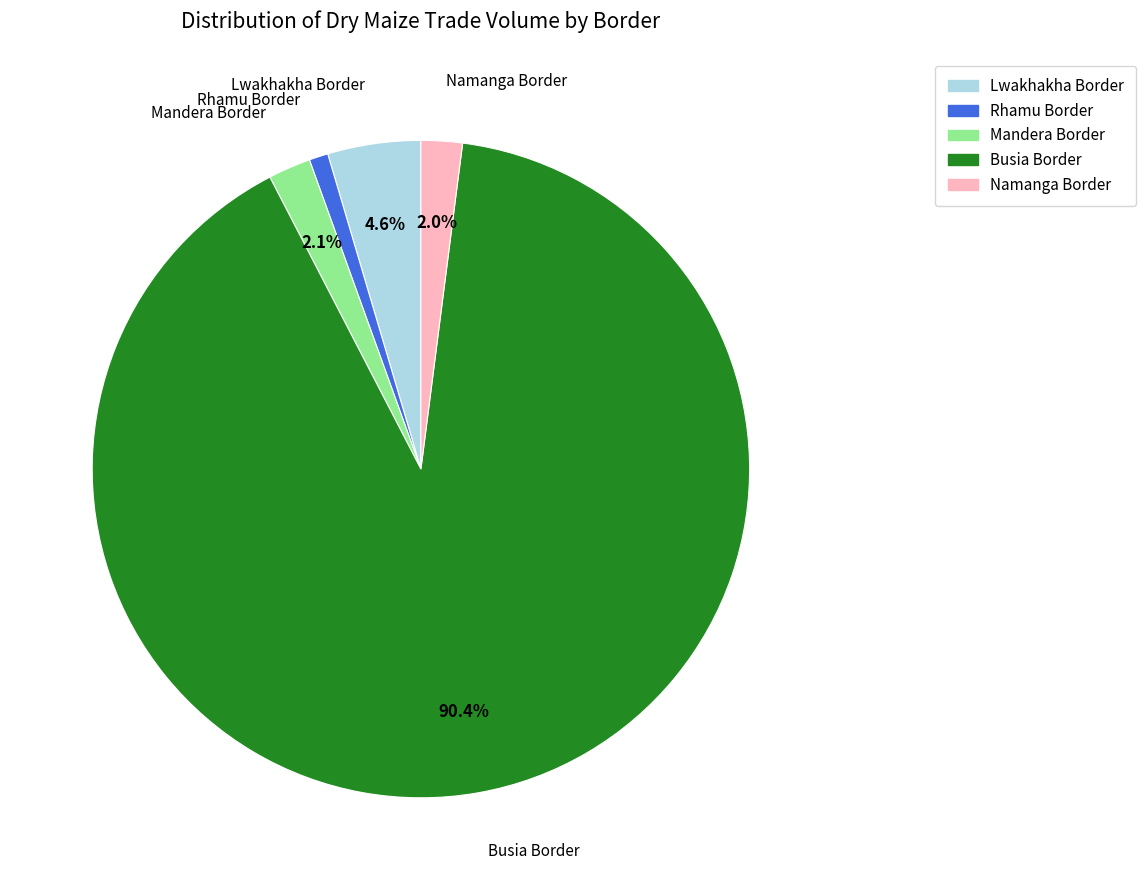

Does Busia Border account for over 50% of the chart?

Yes